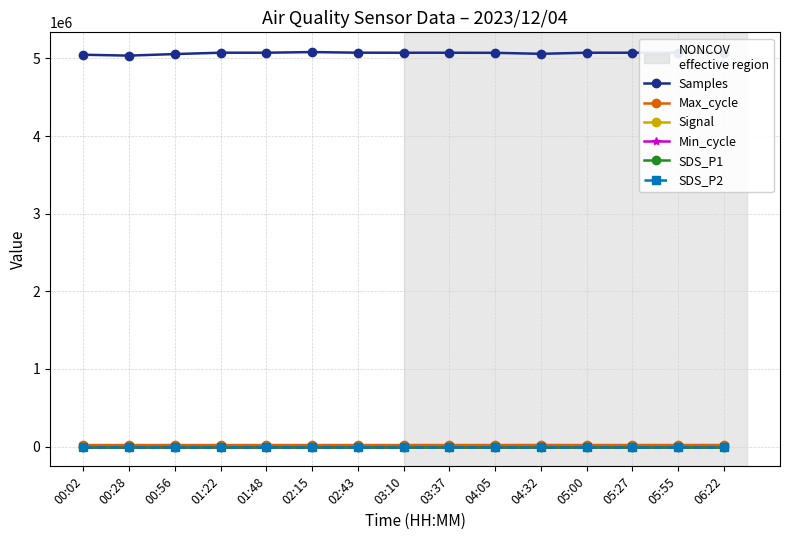

How many distinct data groups are displayed?

6